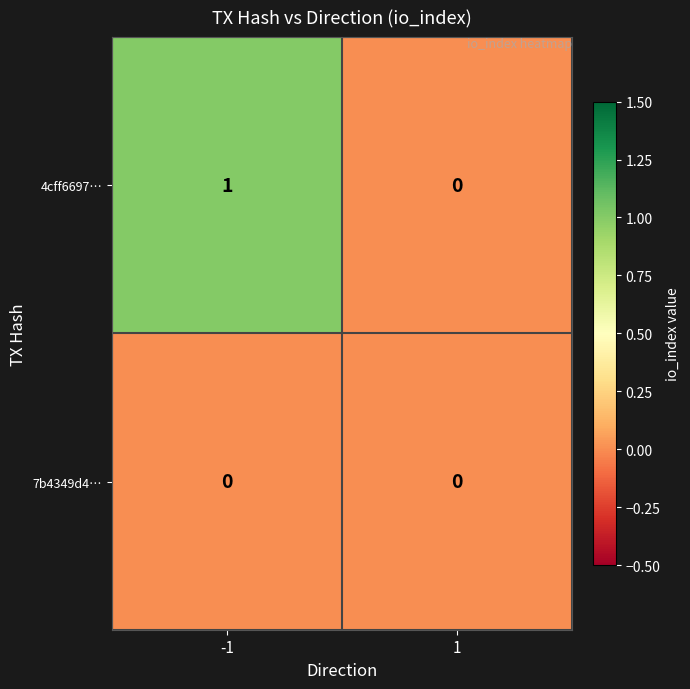

List the series in order of their overall mean, lowest first.

7b4349d4…, 4cff6697…